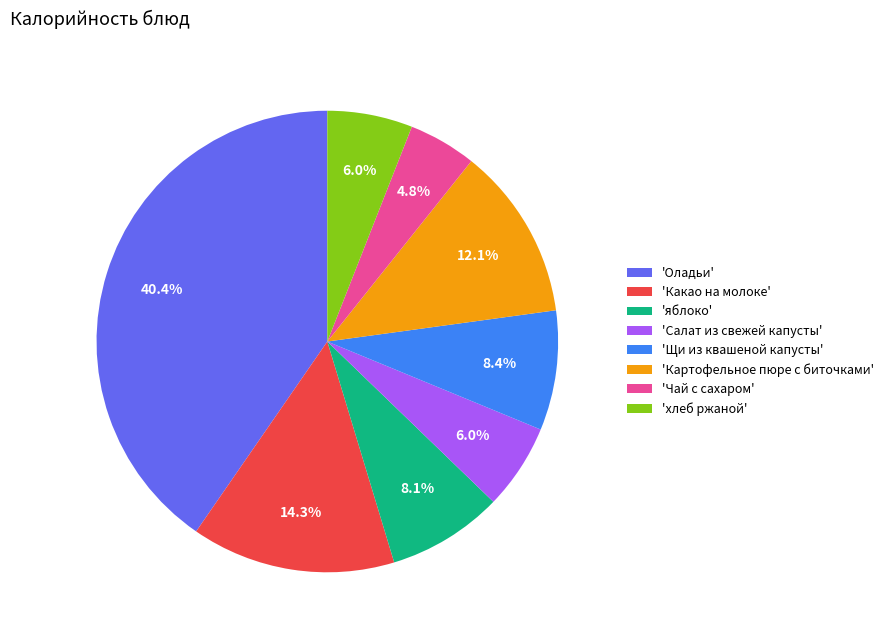

Is there any slice that represents more than half of the pie?

No